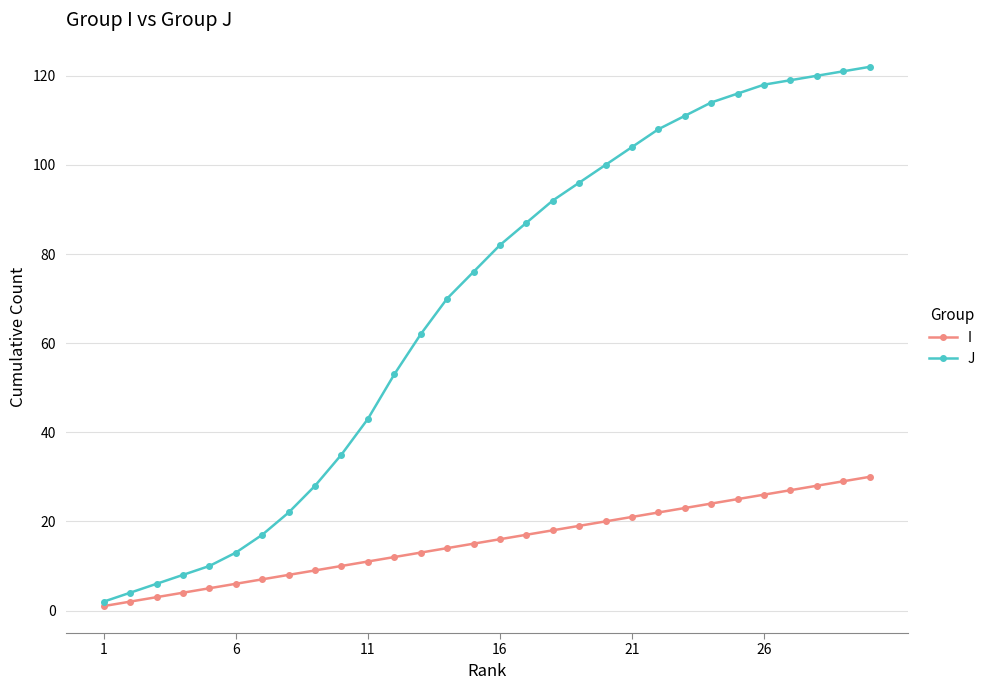

Which series has the largest total across all categories?

J